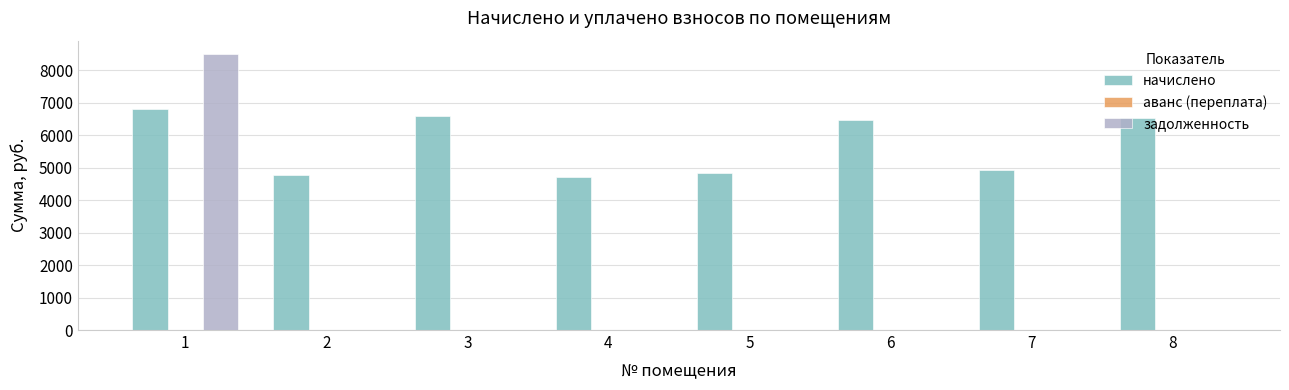

What is the maximum value for задолженность?

8479.7